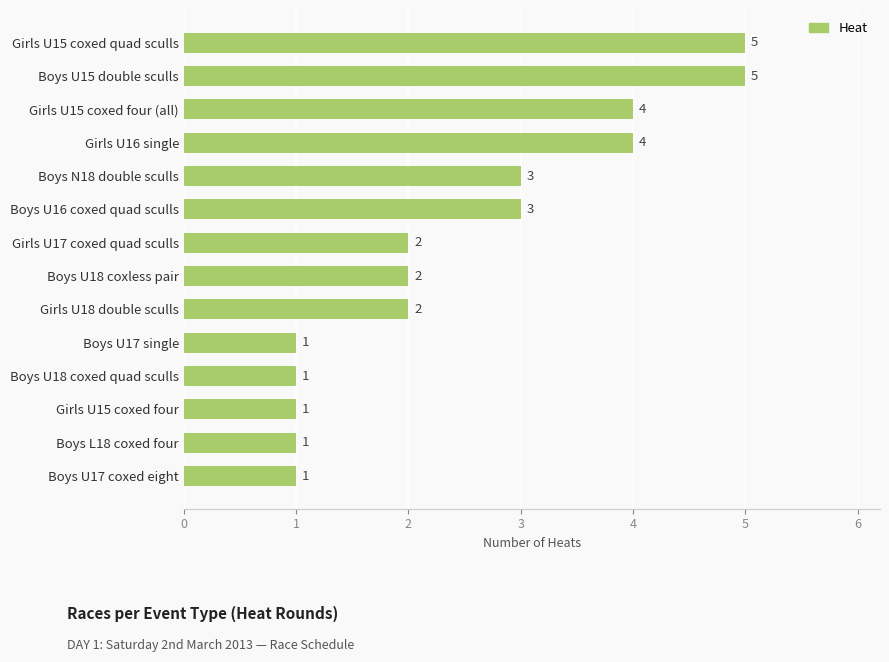

The value at Girls U15 coxed quad sculls is 5. True or false?

True